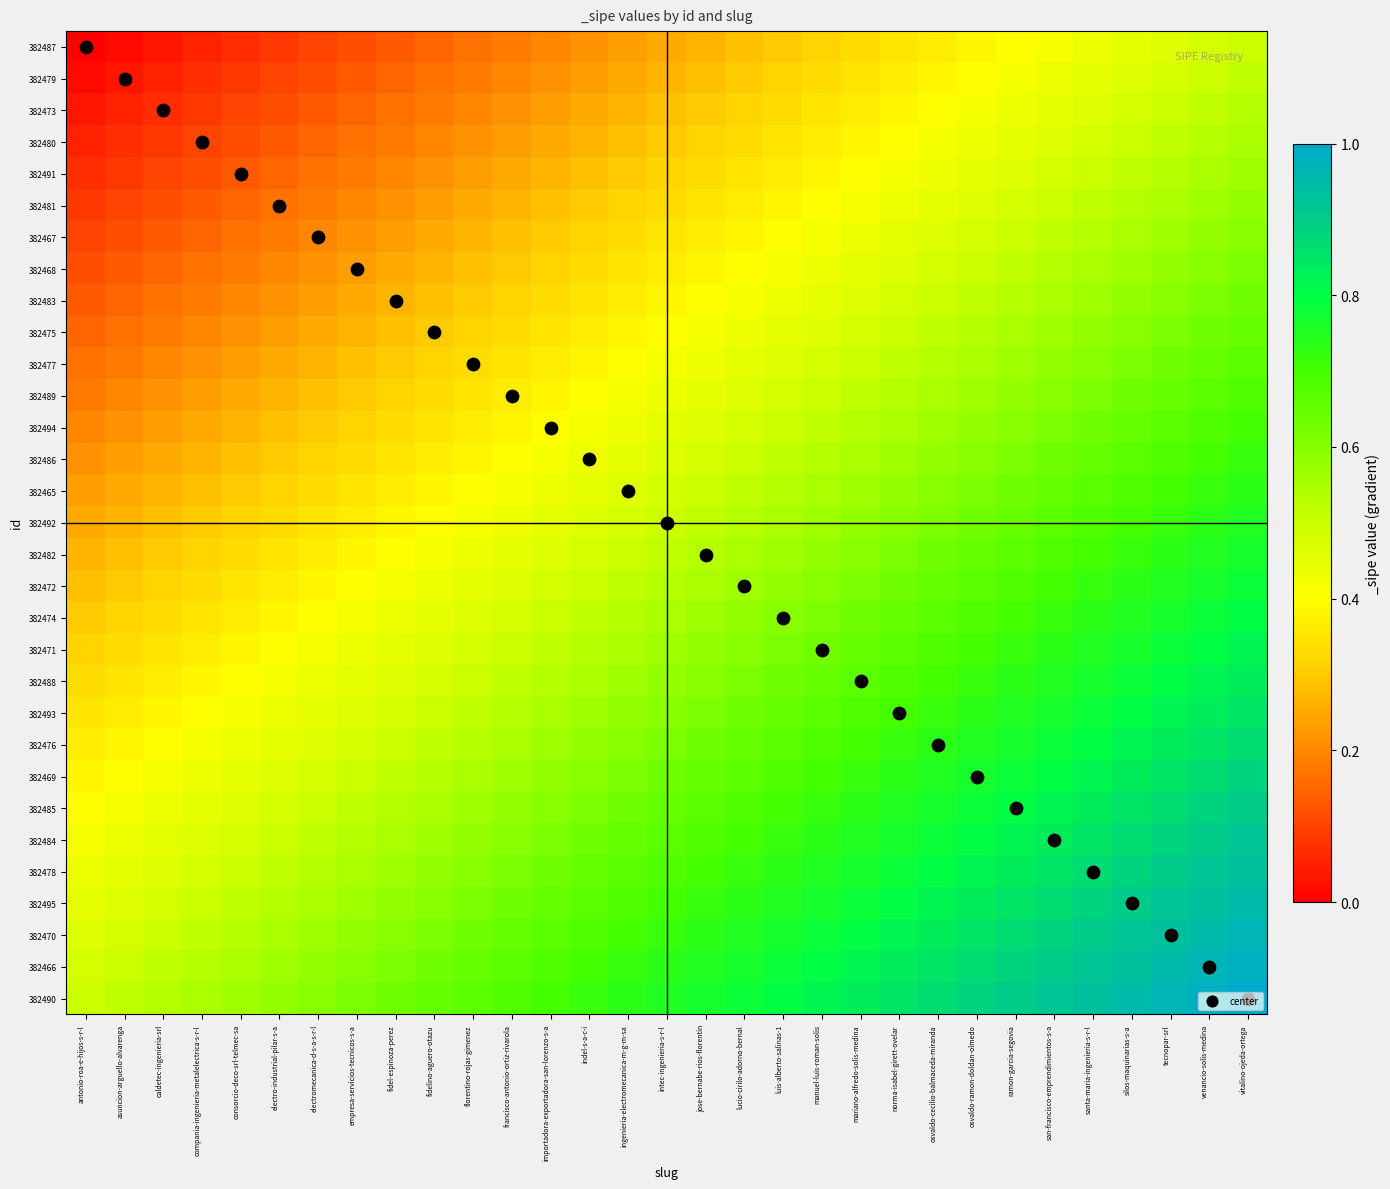

Which has a higher value, lucio-cirilo-adorno-bernal or fidelino-aguero-otazu?

lucio-cirilo-adorno-bernal